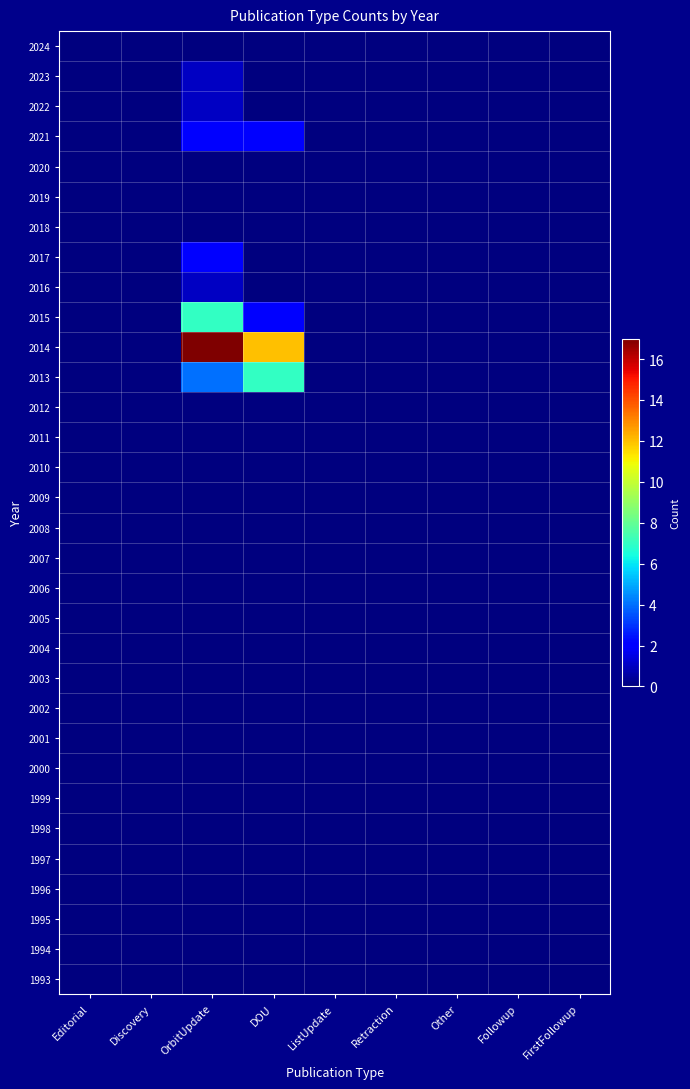

Rank the series by their maximum value, from lowest to highest.

2024, 2020, 2019, 2018, 2012, 2011, 2010, 2009, 2008, 2007, 2006, 2005, 2004, 2003, 2002, 2001, 2000, 1999, 1998, 1997, 1996, 1995, 1994, 1993, 2023, 2022, 2016, 2021, 2017, 2015, 2013, 2014